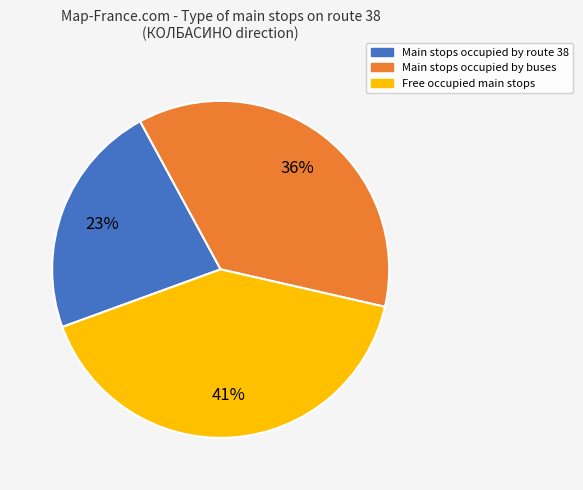

Is there a majority slice in this chart?

No